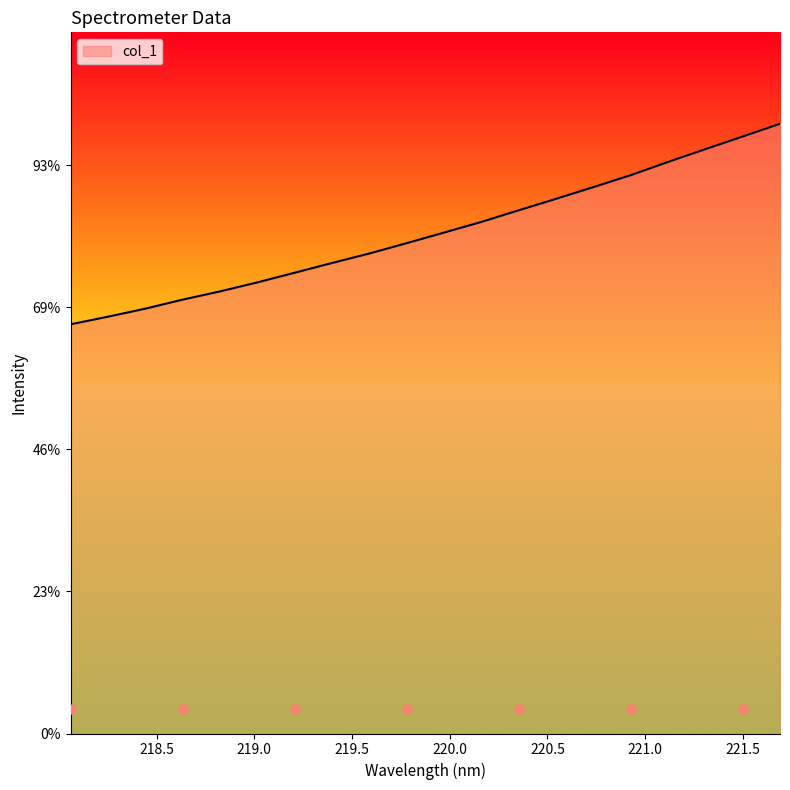

What is the change in value from 218.442 to 220.5444?

+386.6